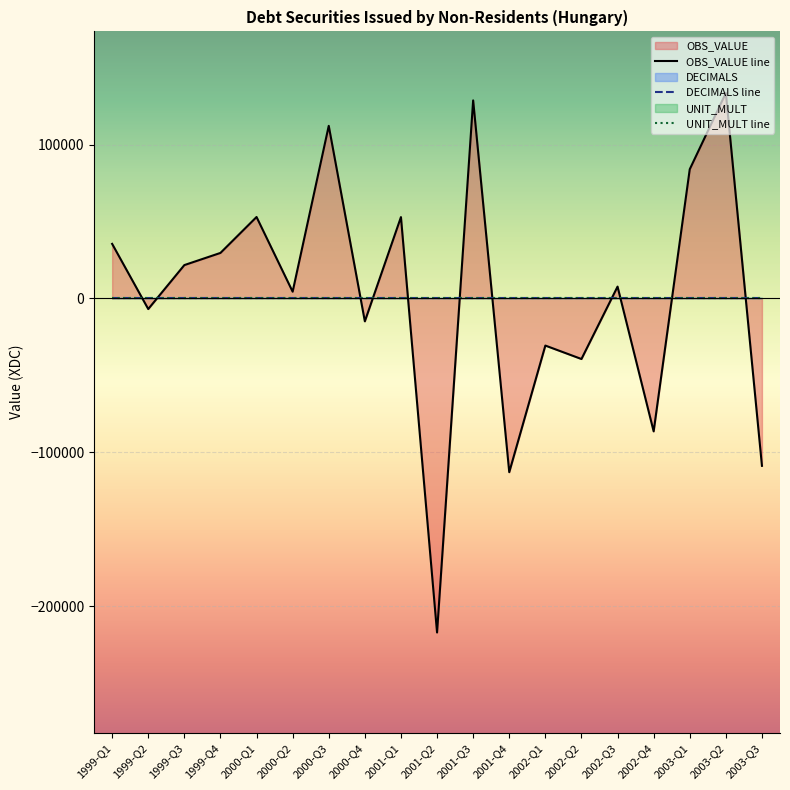

How many values in the OBS_VALUE line series exceed 7673?

9